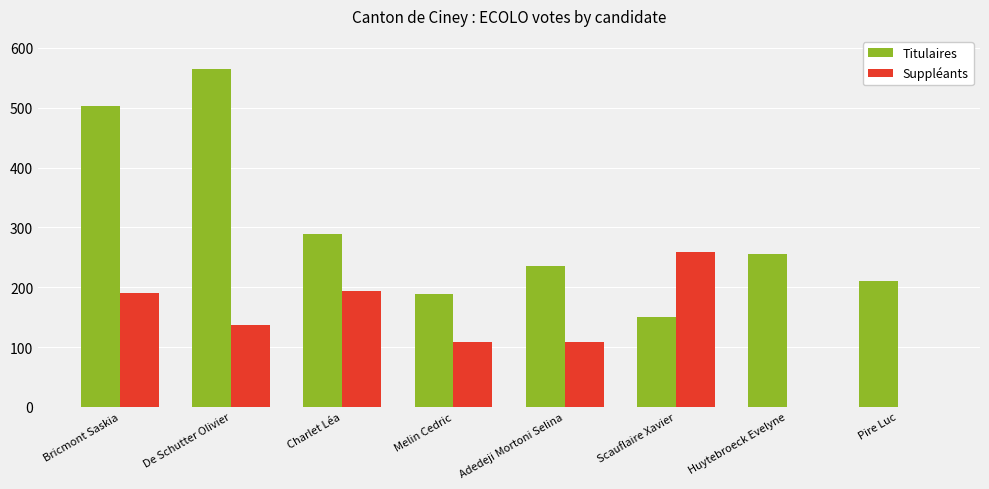

Are the bars grouped side by side (vs. stacked)?

Yes